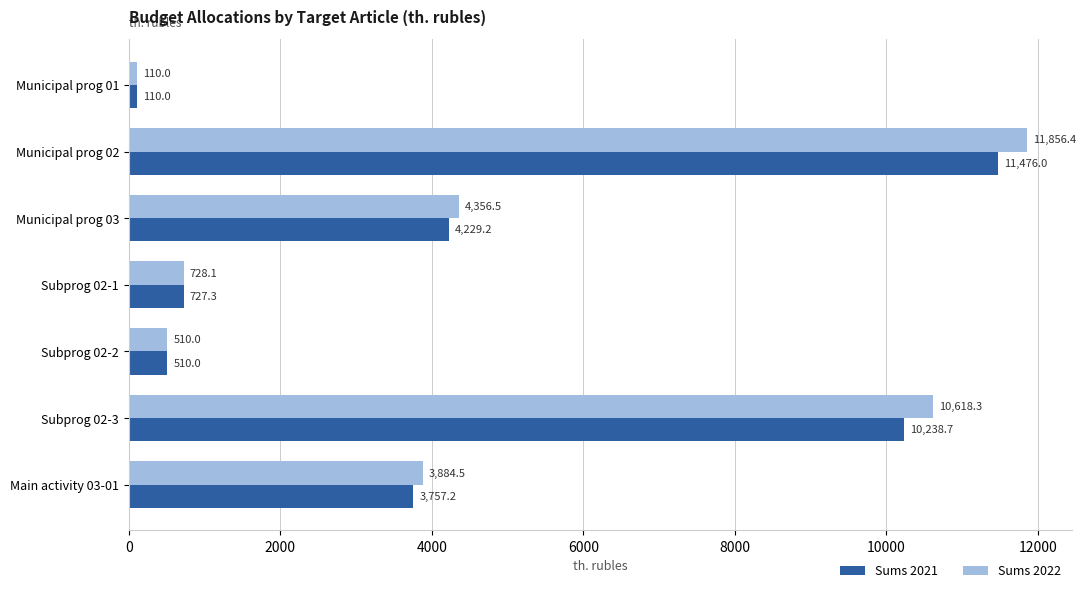

Where is Sums 2022 nearest to the value 5983?

Municipal prog 03